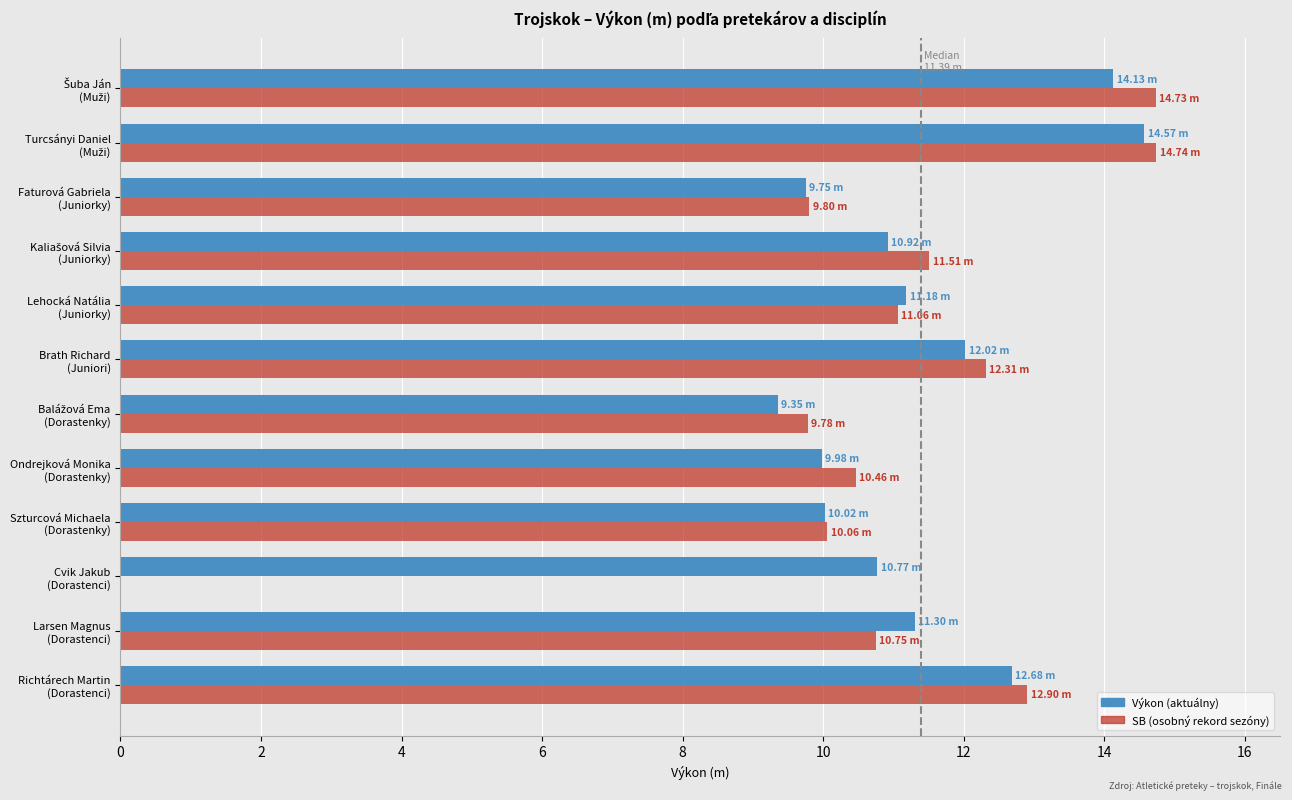

Count the number of categories in the chart.

12